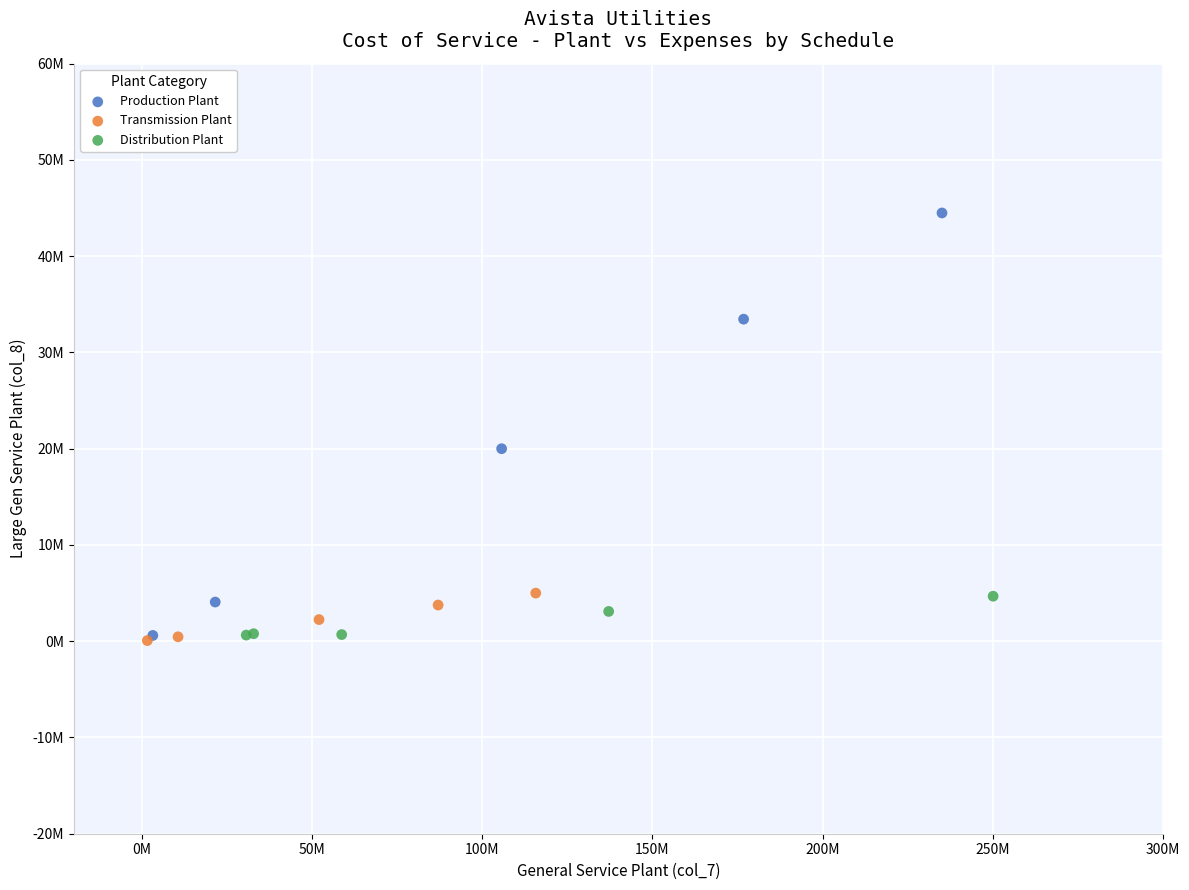

Which series contains the highest Y value?

Production Plant